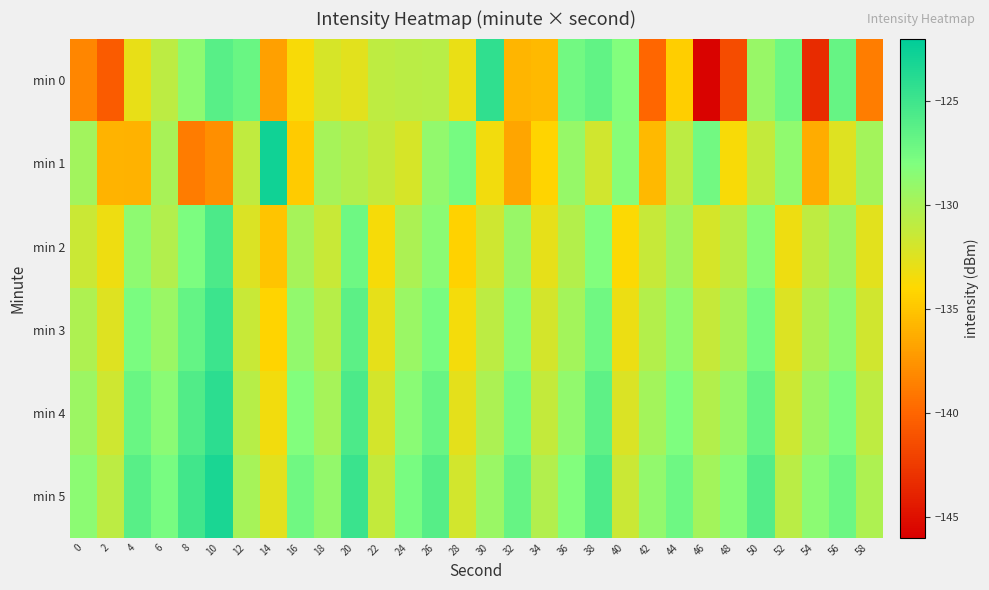

What is the difference between the highest and lowest values at 10?

14.5